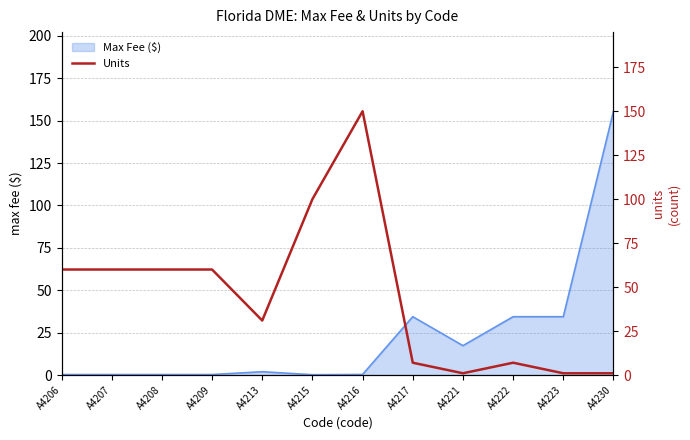

Where is the data nearest to the value 75?

A4206